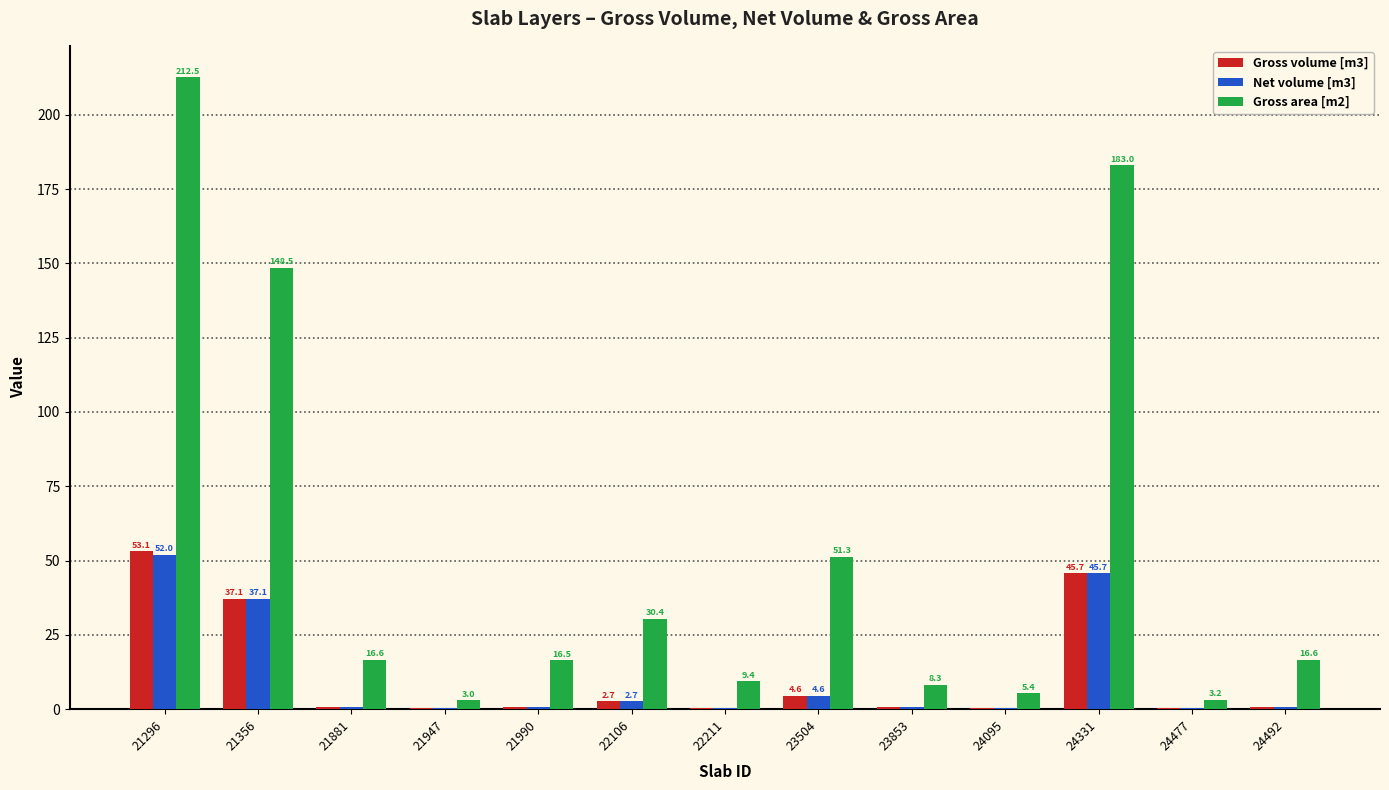

What is the total value across all series at 24492?

18.2